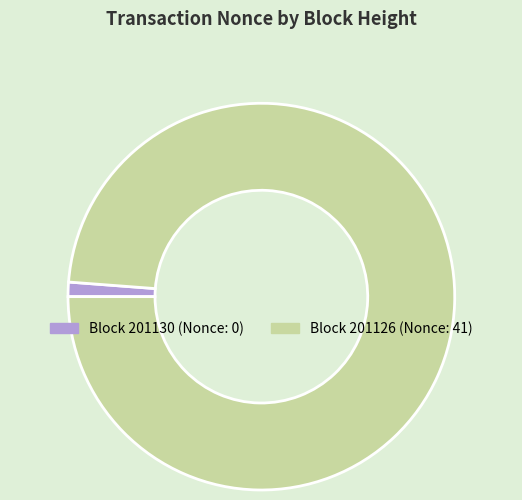

How many segments does this pie chart have?

2